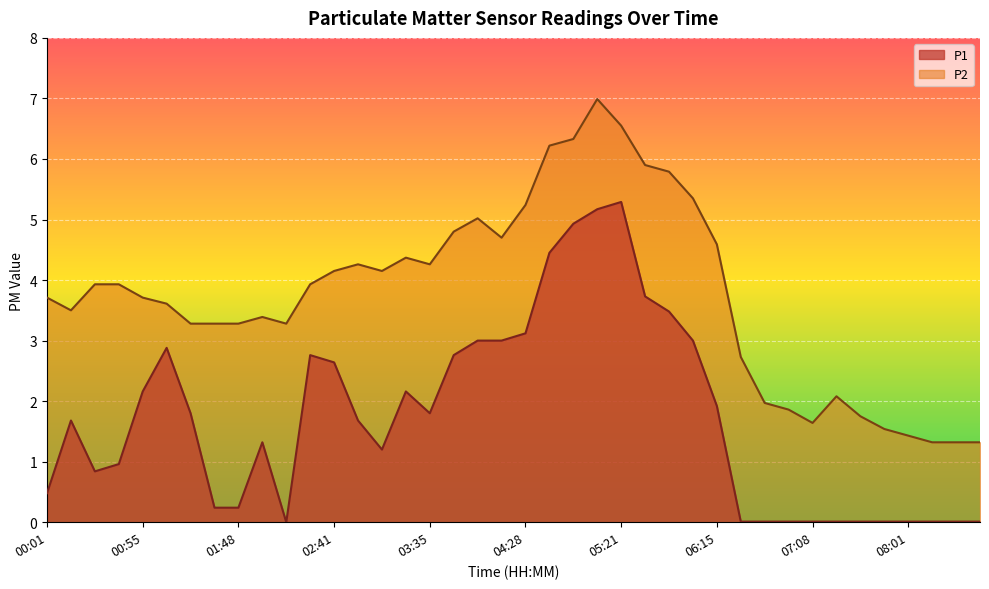

What is the sum of all P1 values?

68.8